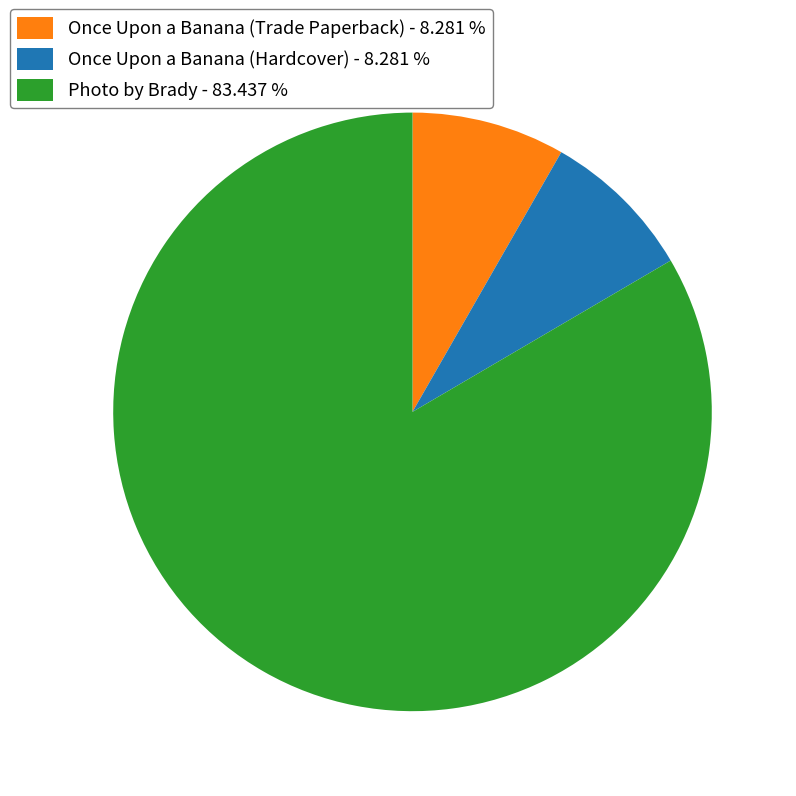

True or false: Once Upon a Banana (Trade Paperback) accounts for 18% of the total.

False